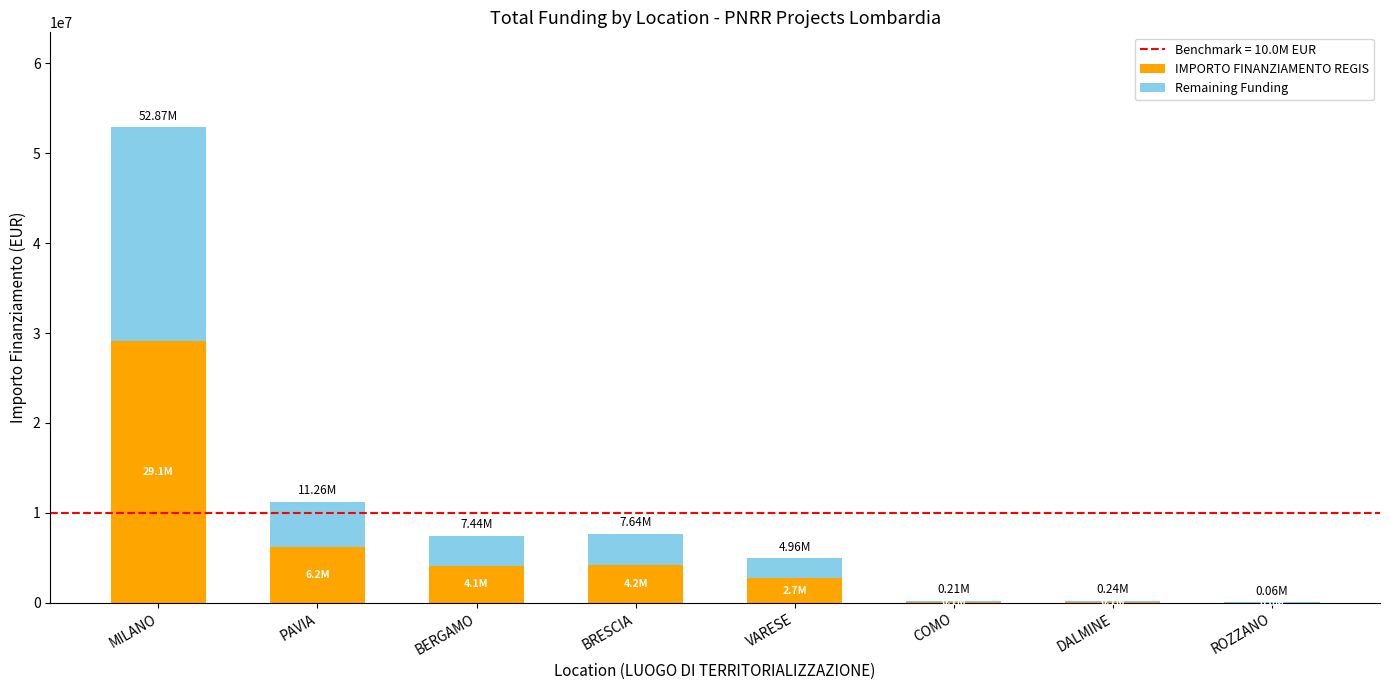

How many data points in IMPORTO FINANZIAMENTO REGIS are above 4092278?

4